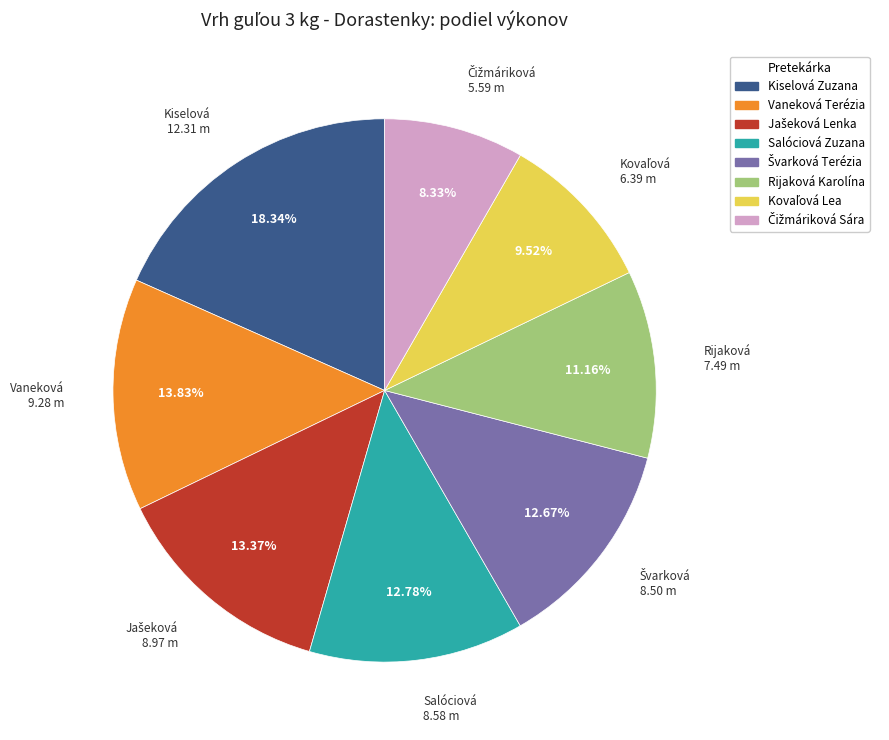

What is the largest slice in the pie chart?

Kiselová Zuzana